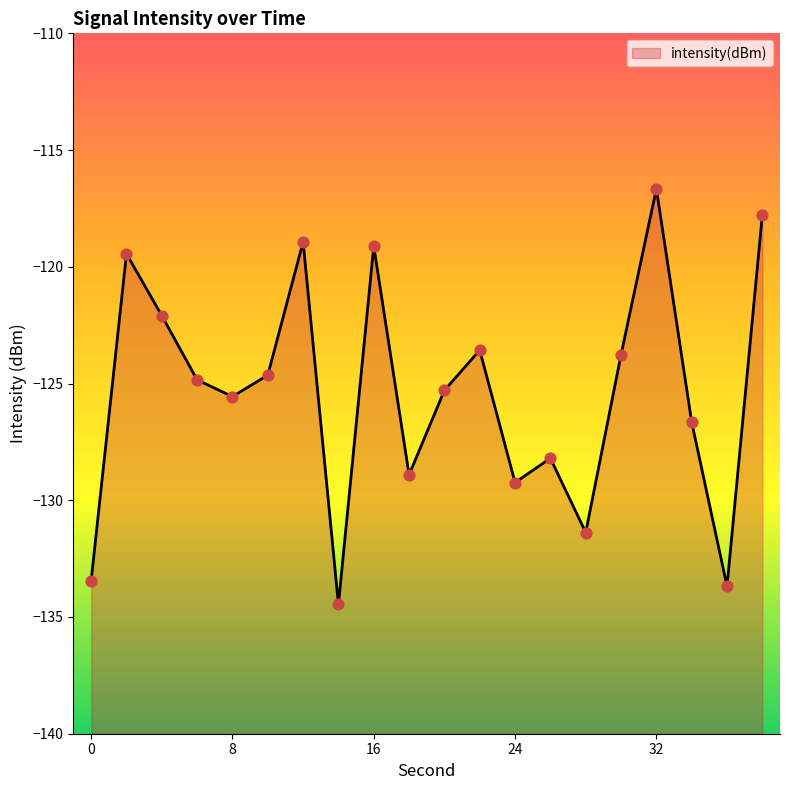

What is the change in value from 0 to 36?

-0.2